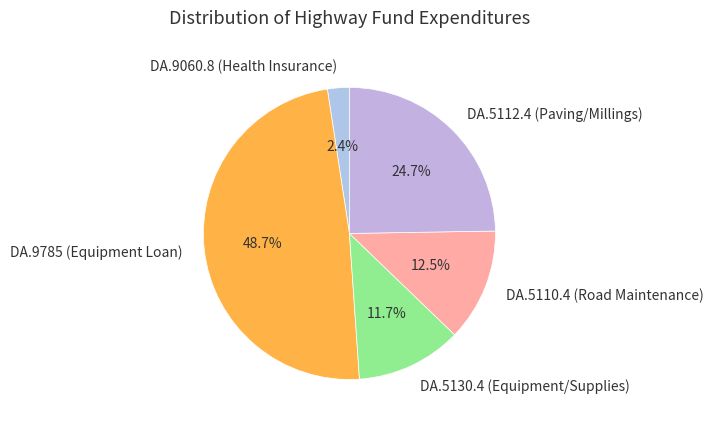

To the nearest percent, what is the average slice percentage?

20%